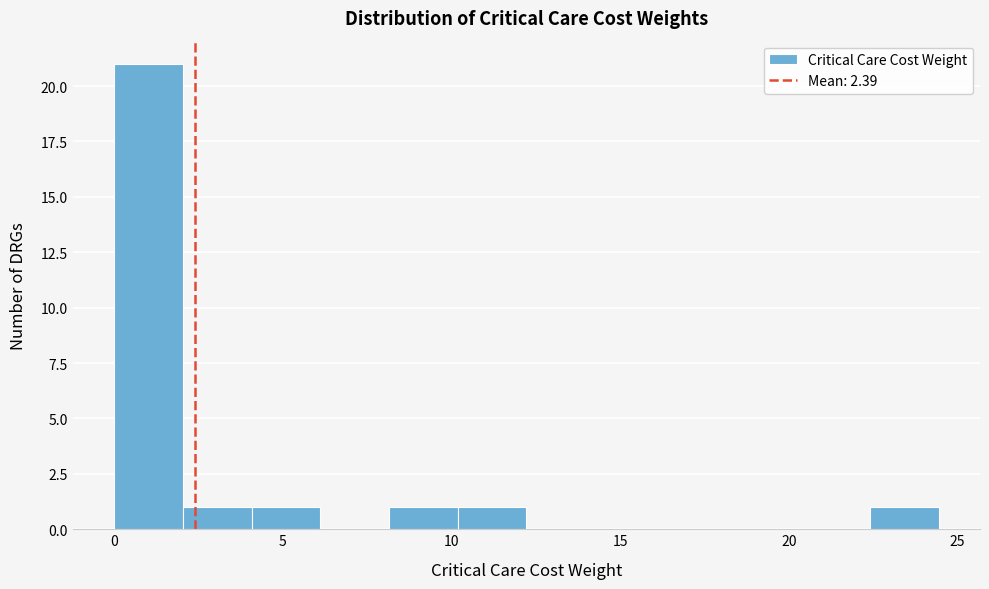

Over which range of the x-axis is the bar tallest?

0.0 to 2.0